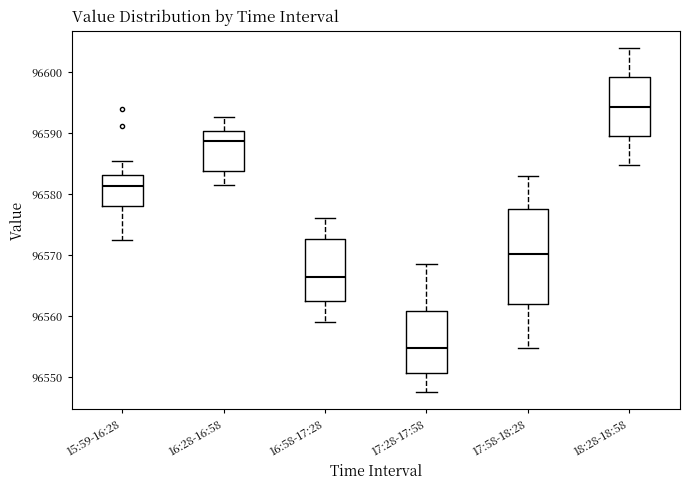

Comparing the boxes themselves (not the whiskers), which one is the tallest?

17:58-18:28